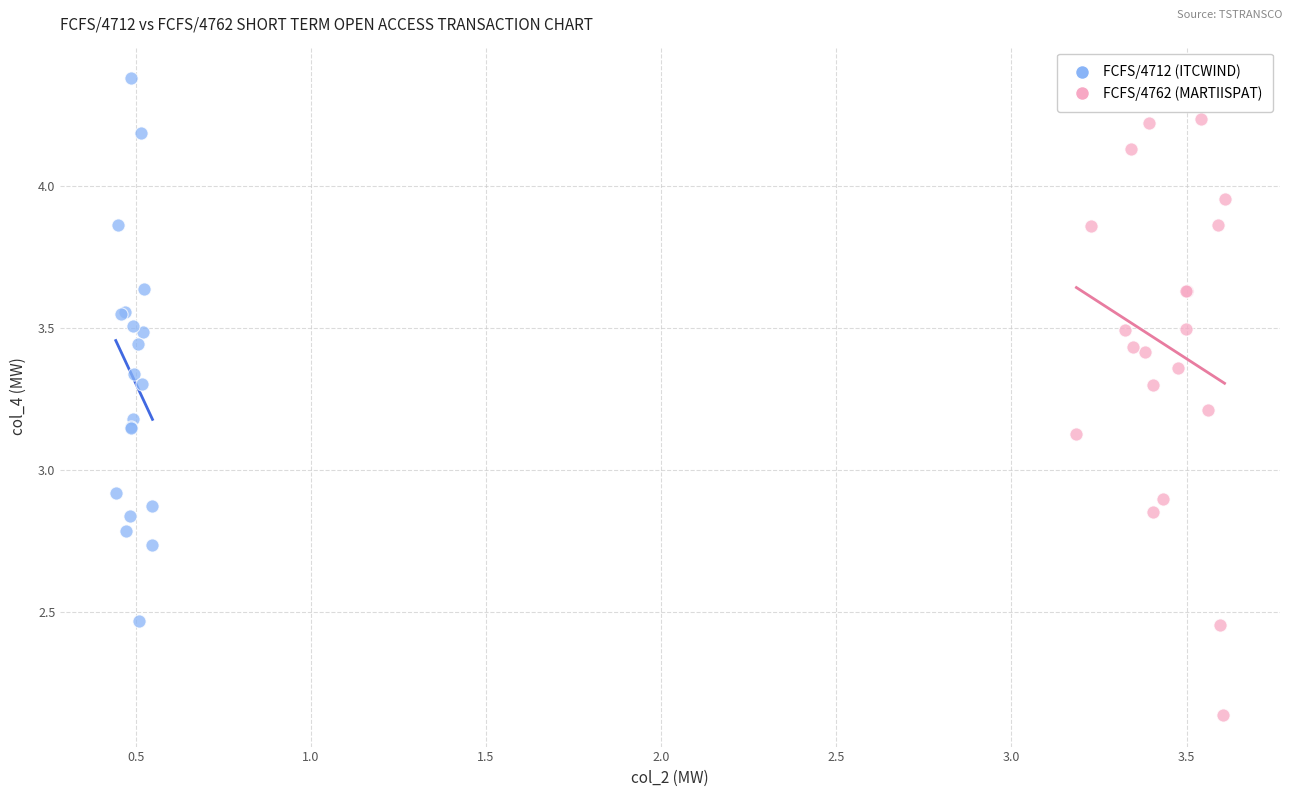

Which series contains the highest Y value?

FCFS/4712 (ITCWIND)